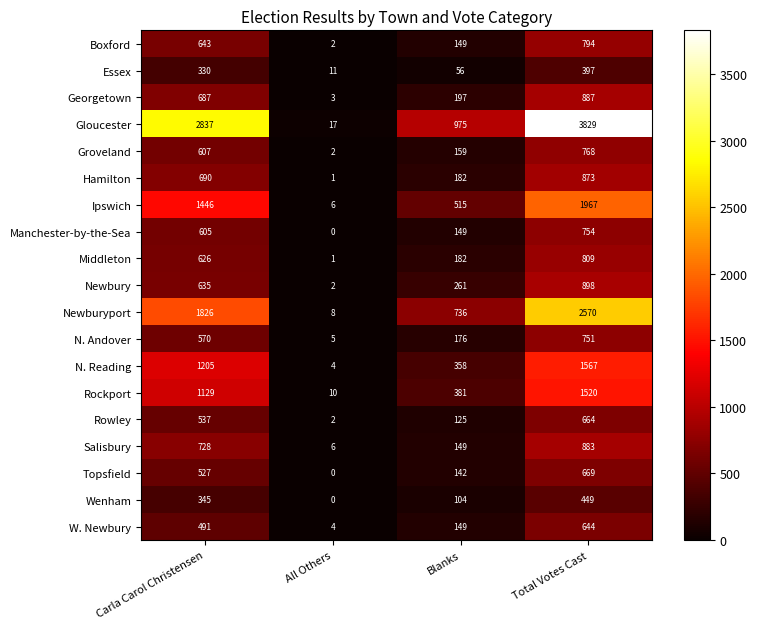

What is the difference between the maximum and minimum values in the Hamilton series?

872